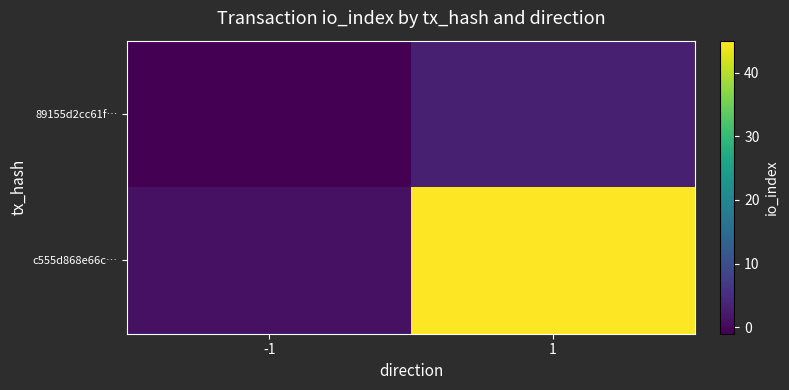

At which category does the chart reach its peak across all series?

1